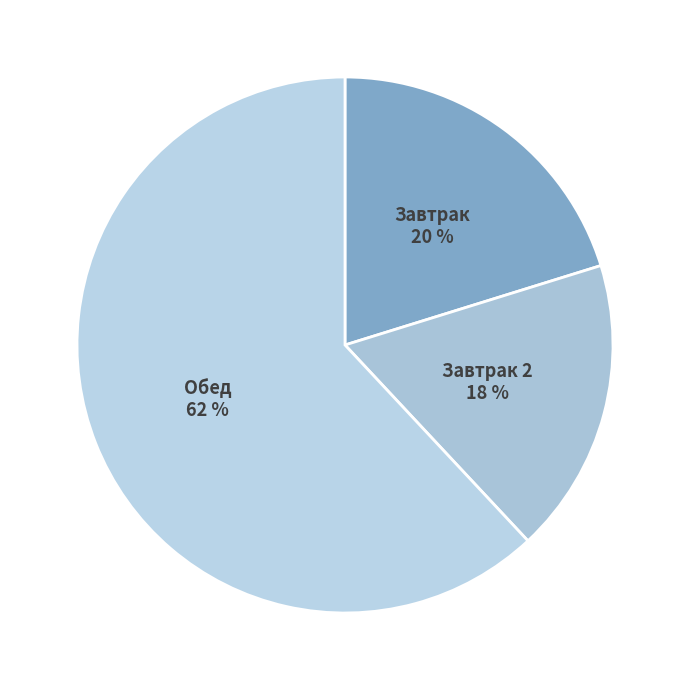

Count the number of slices in the pie.

3